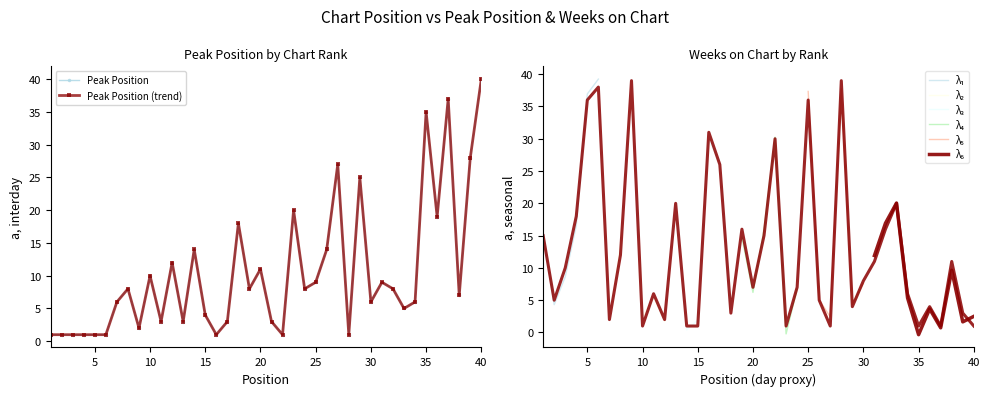

Is the value of Peak Position at 37 greater than the value of Weeks on Chart at 36?

Yes